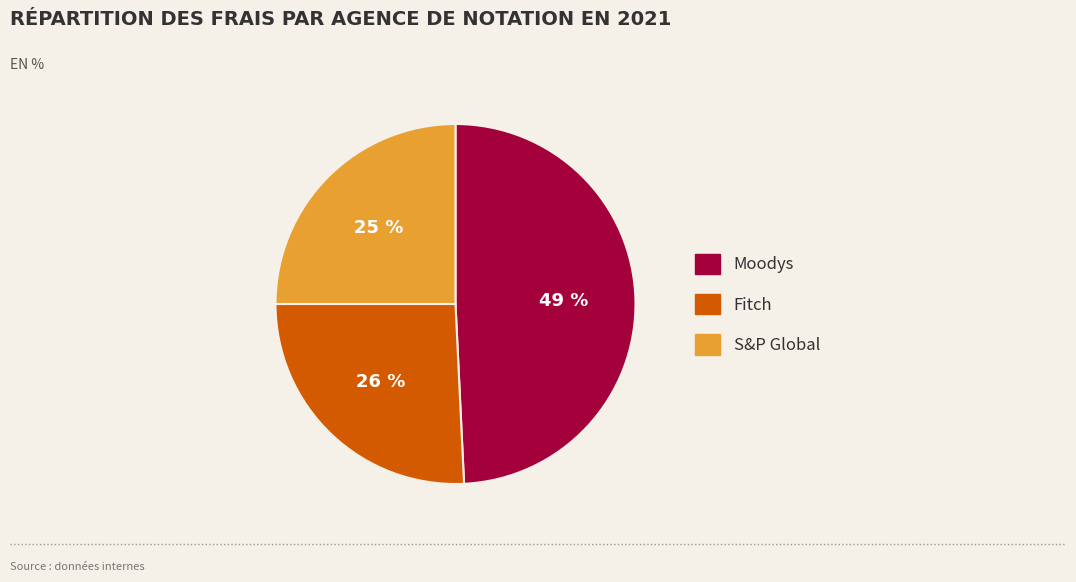

How many segments does this pie chart have?

3